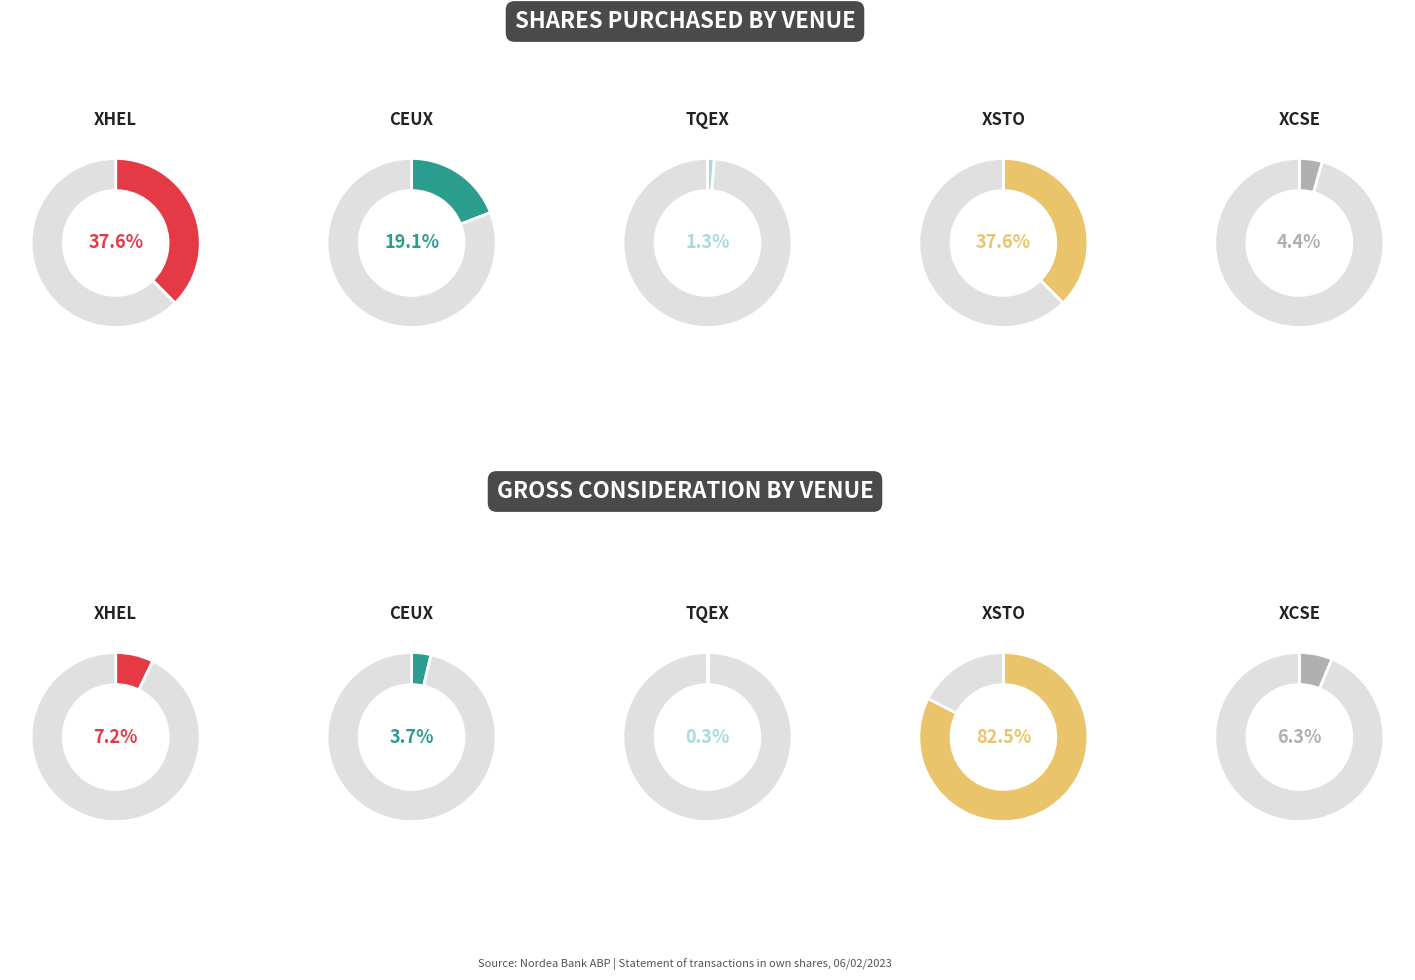

Approximately how many times larger is the value at XHEL compared to TQEX?

28.9